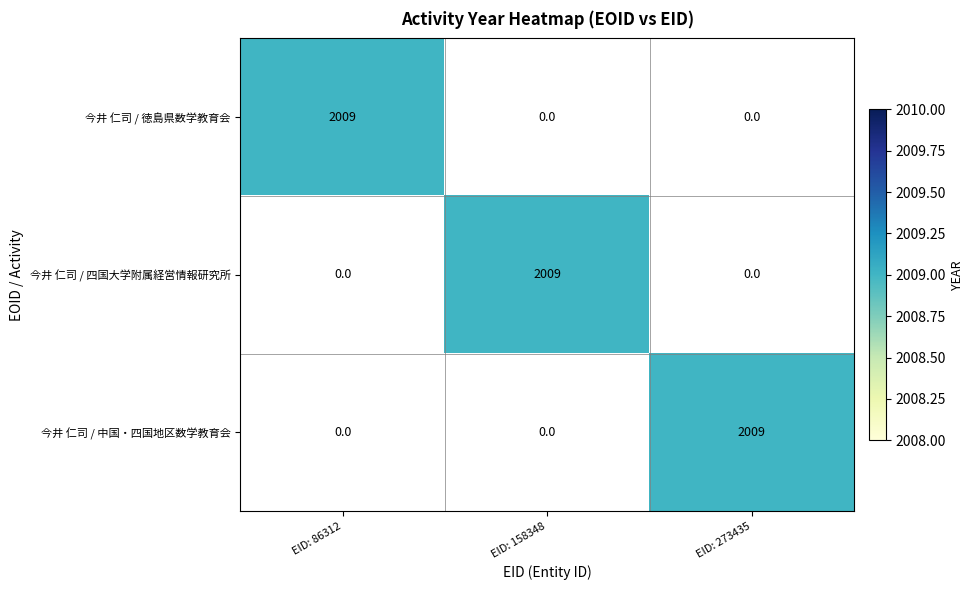

How many data points in 今井 仁司 / 四国大学附属経営情報研究所 are above 0?

1